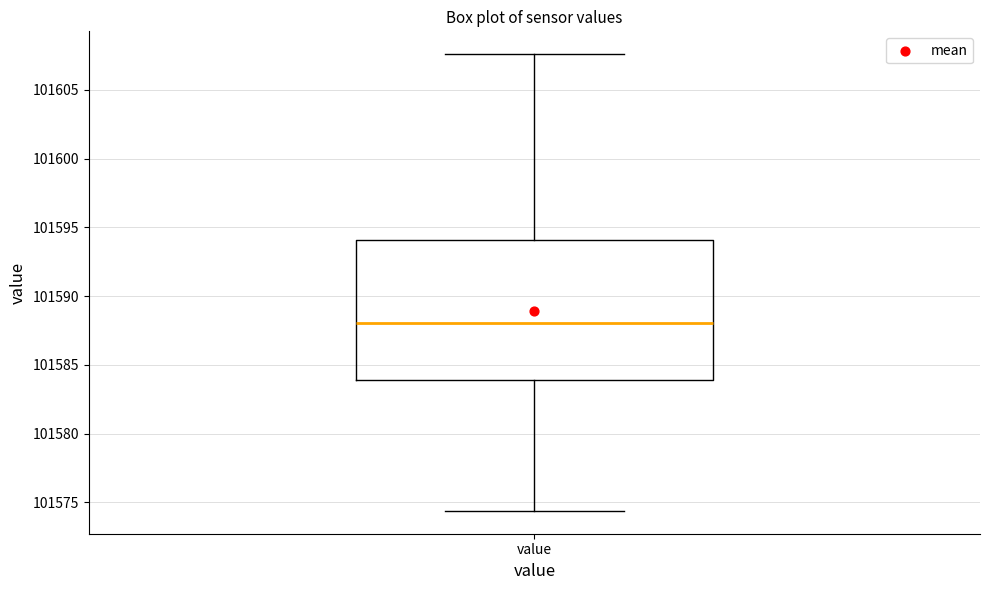

Read this box plot against the y-axis: the position of the median line, the range covered by the box, and the ends of both whiskers. The values are not printed on the chart, so give them approximately, as read against the axis.

median 101588.0, box 101584.0 to 101594.0, whiskers 101574.5 to 101607.5